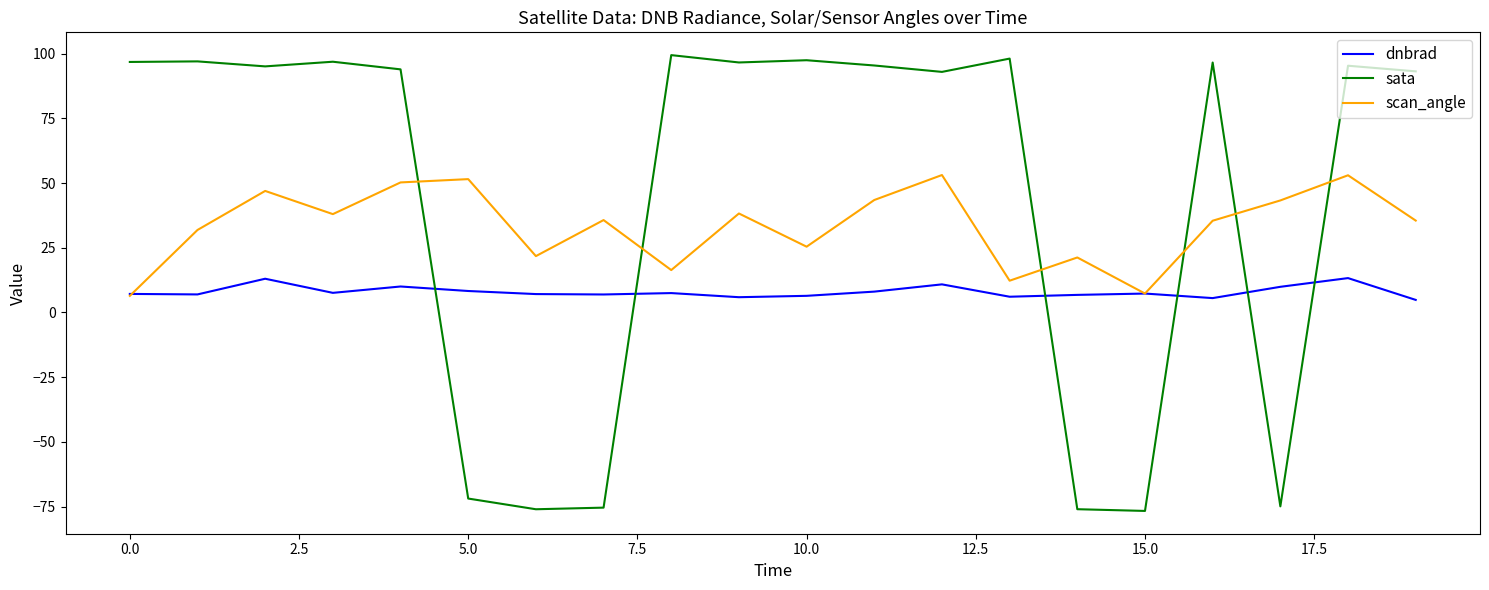

True or false: sata and dnbrad cross at least once.

True